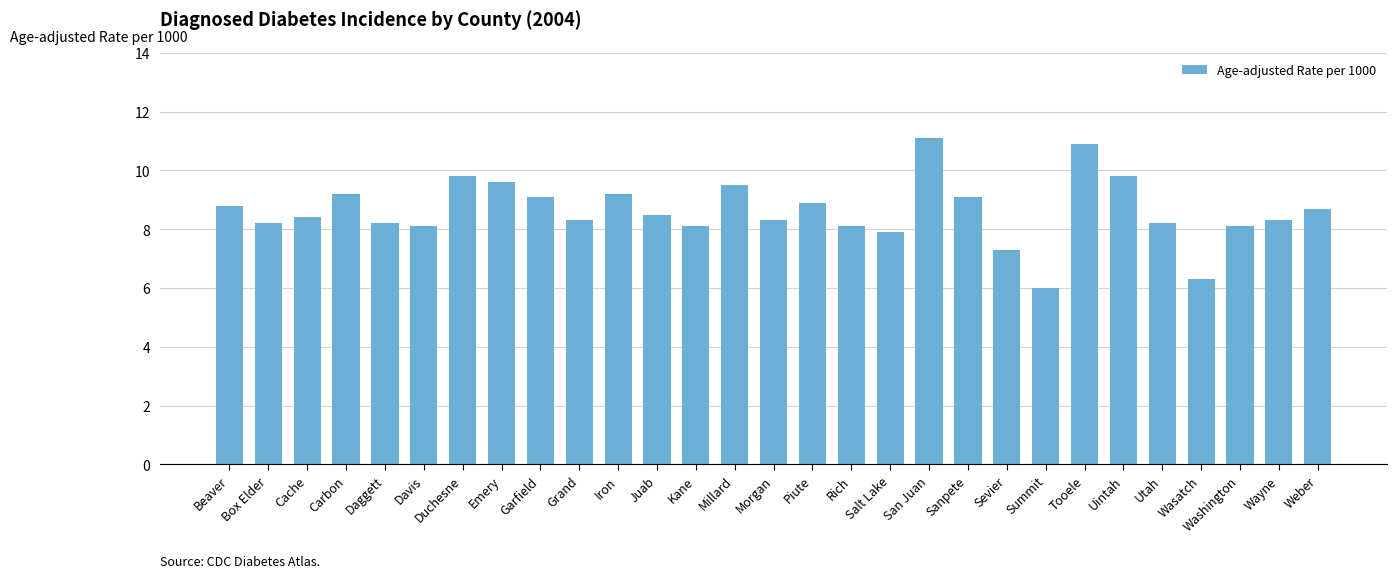

Read the value at Rich.

8.1